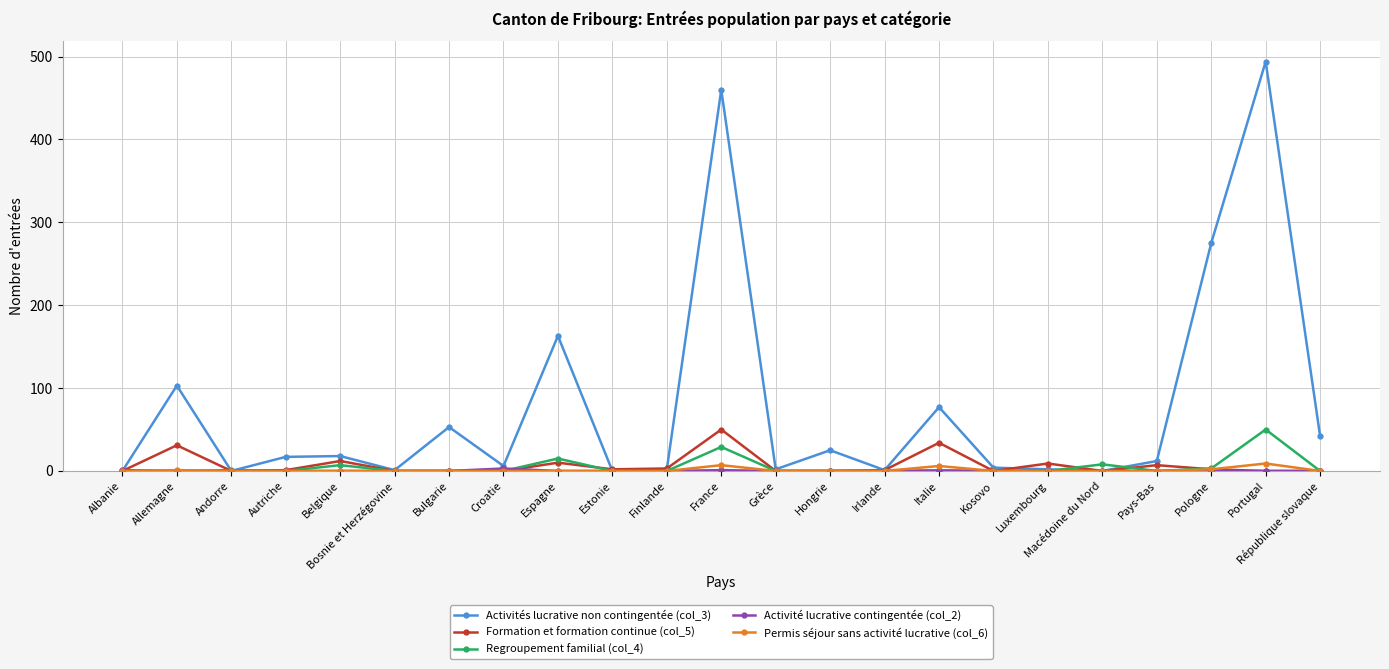

How many data points does each series have?

23